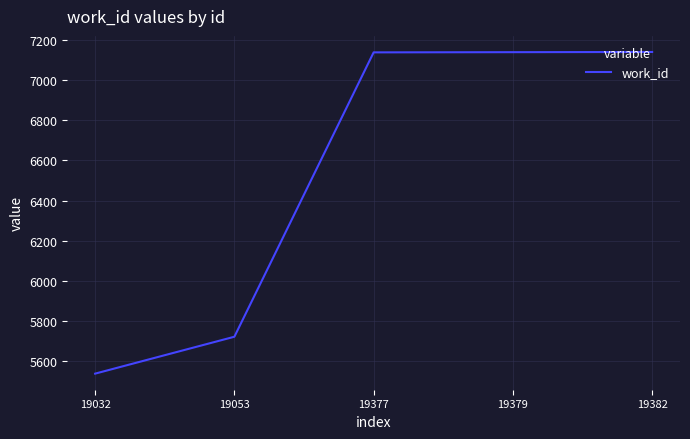

How many lines are shown in the chart?

1